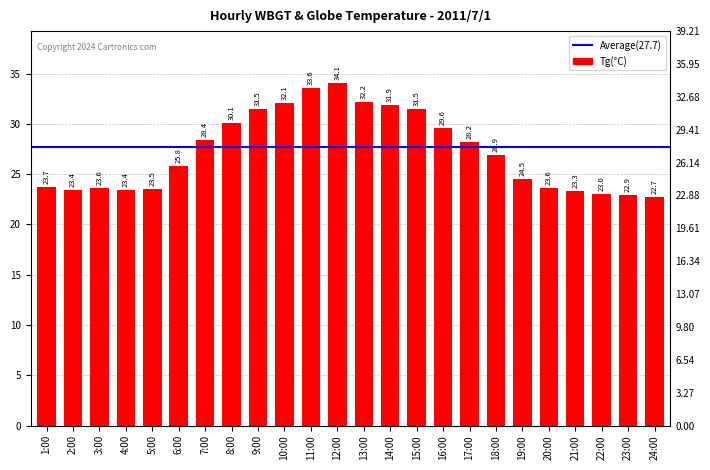

Where is the data nearest to the value 28?

17:00